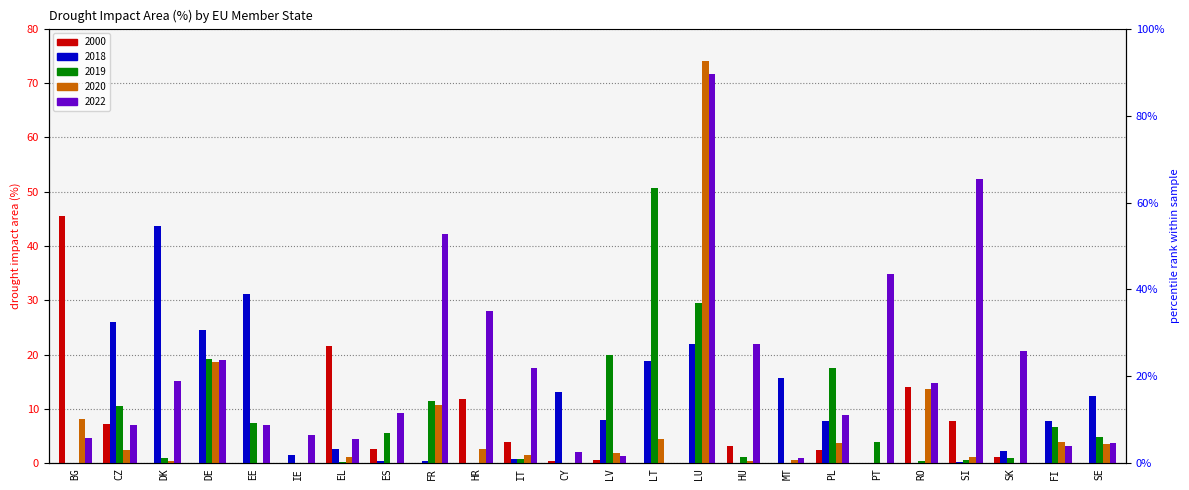

At which category is the sum across all series the highest?

LU